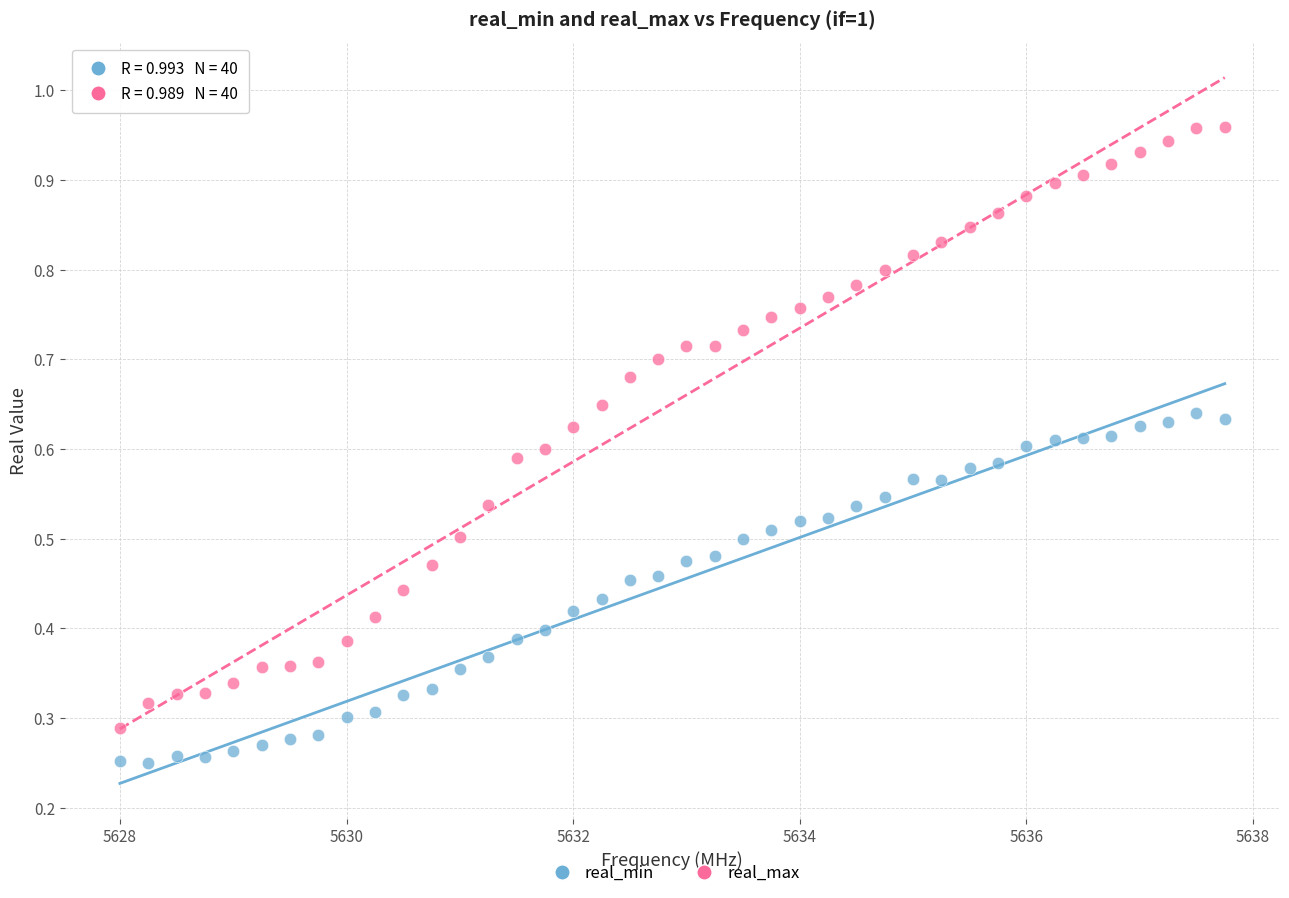

What is the X range (max minus min) for the scatter plot?

9.8